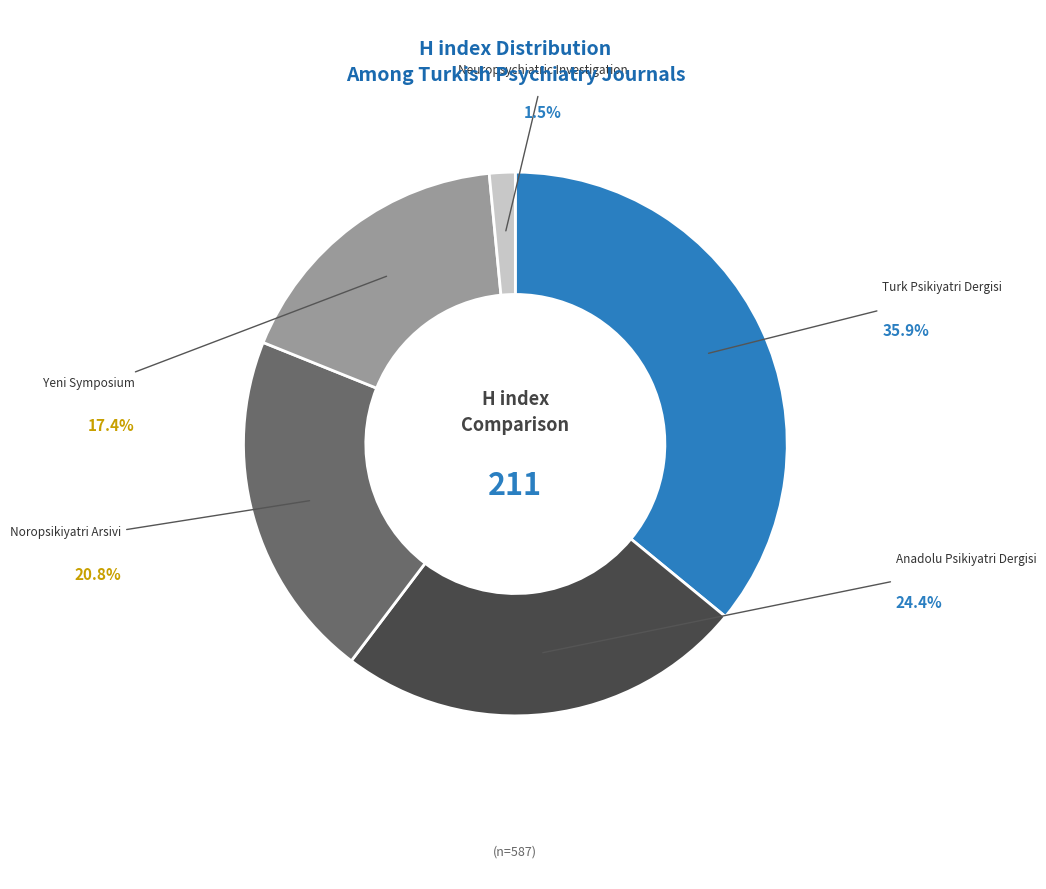

To the nearest percent, what percentage of the pie is Neuropsychiatric Investigation?

2%